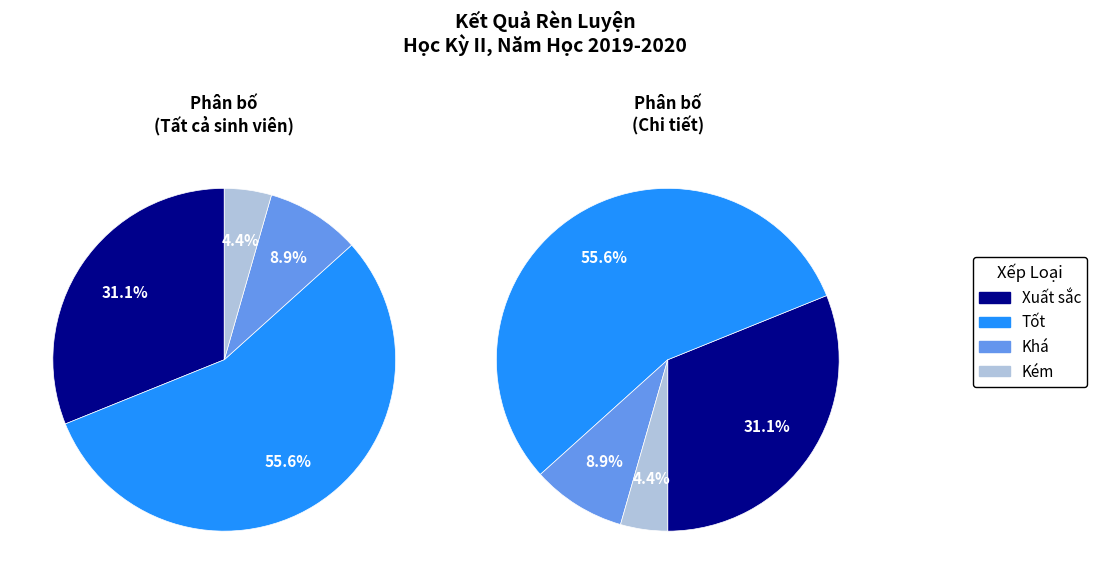

Rank the categories by value from lowest to highest.

Kém, Khá, Xuất sắc, Tốt